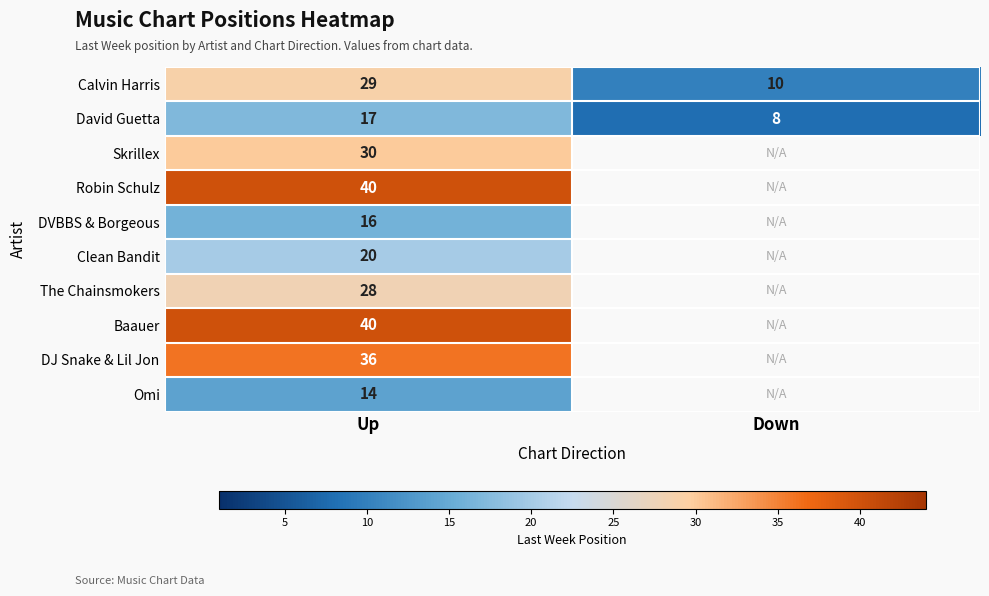

The Robin Schulz series shows 9.1 at Up. True or false?

False